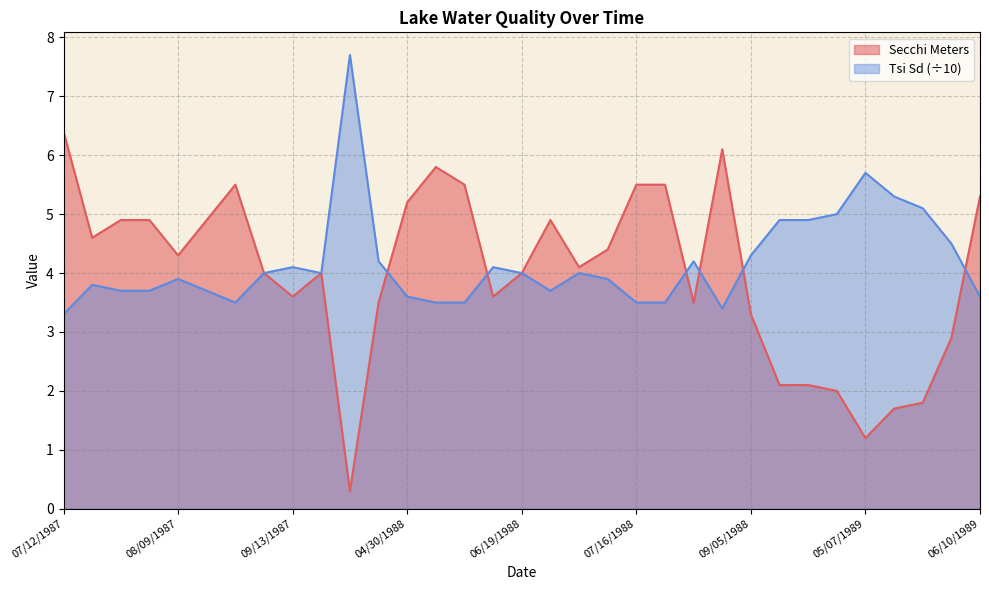

What is the difference between the Tsi Sd values at 07/23/1988 and 07/30/1988?

0.7